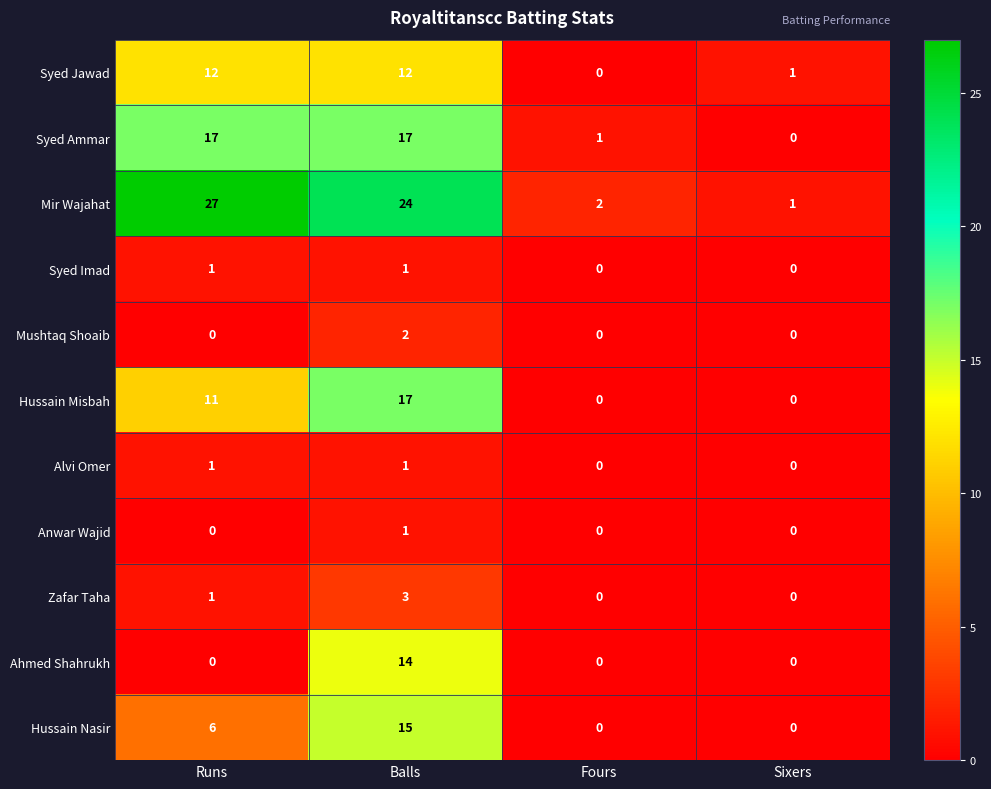

Which series changed the most between Runs and Sixers?

Mir Wajahat